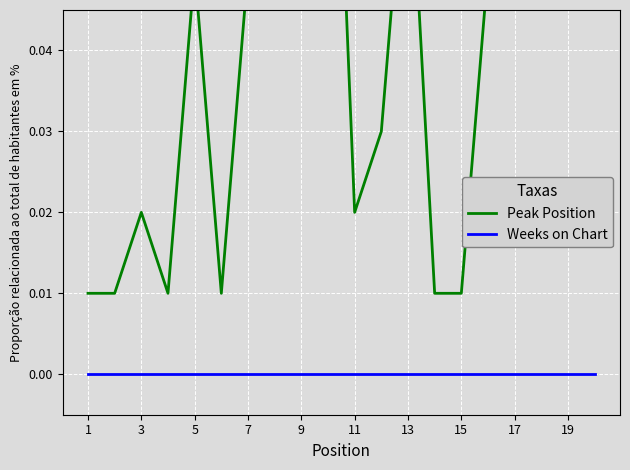

What is the highest value of the Peak Position series?

0.2